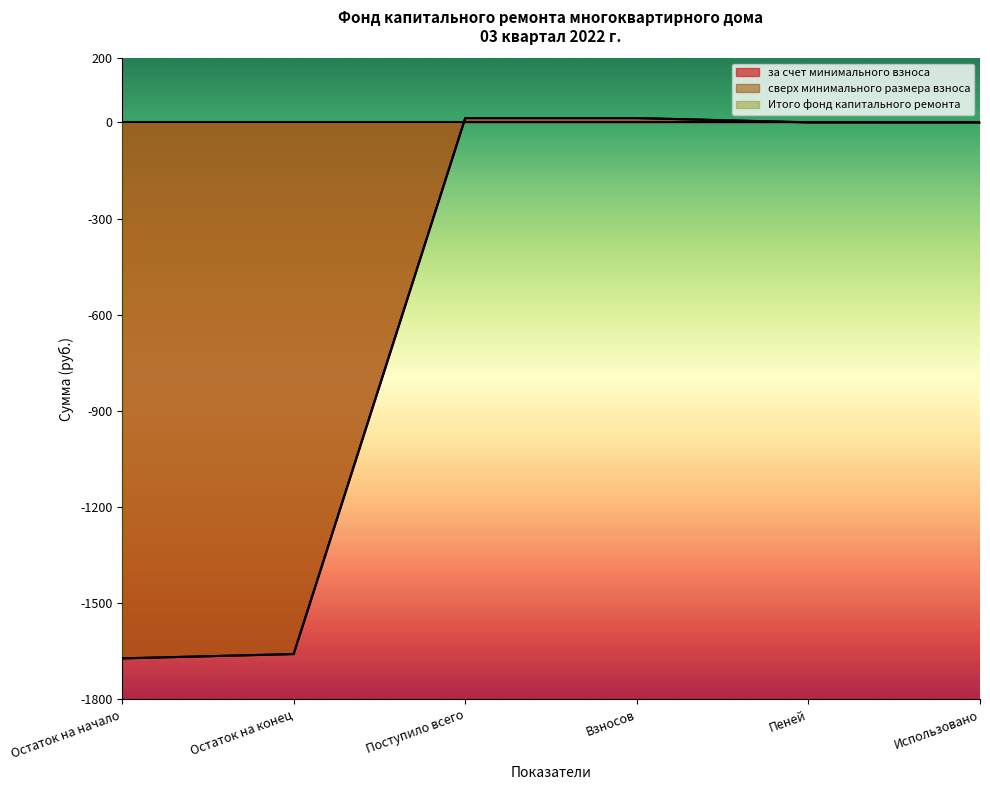

What is the label of the 6th point from the left?

Использовано